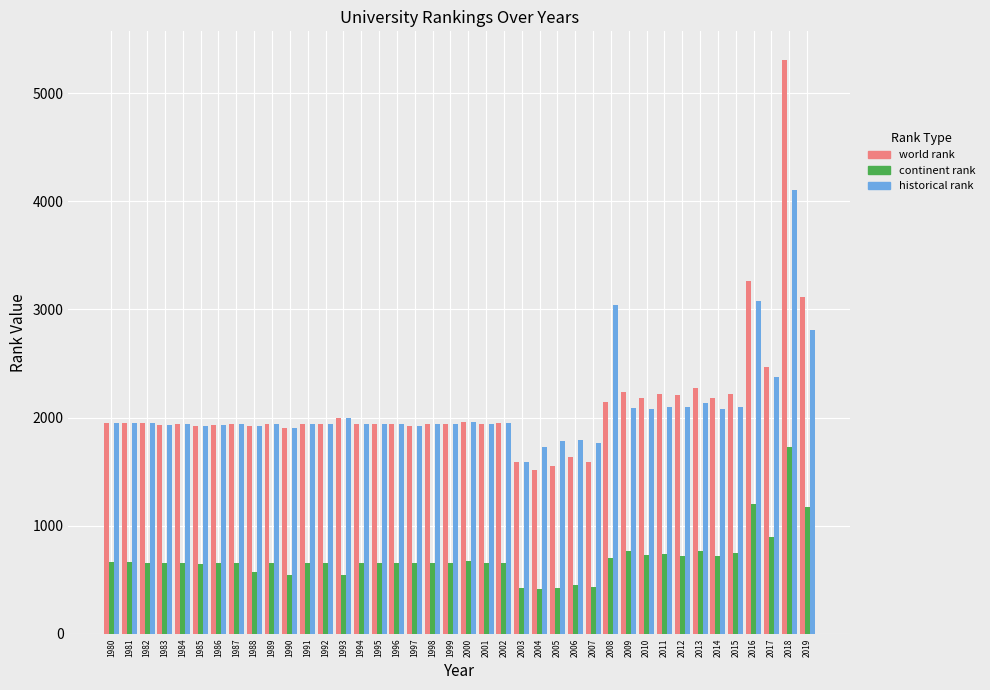

At which label is world rank closest to 3412?

2016